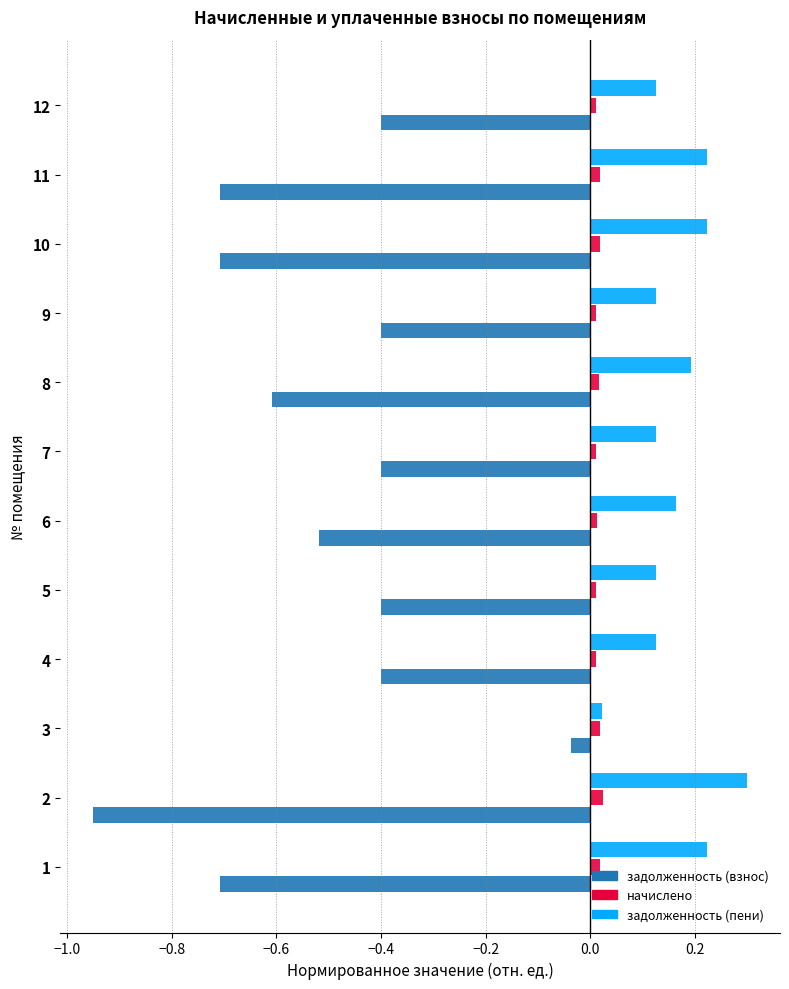

True or false: задолженность (взнос) has a value of -0.9 at 11.

False